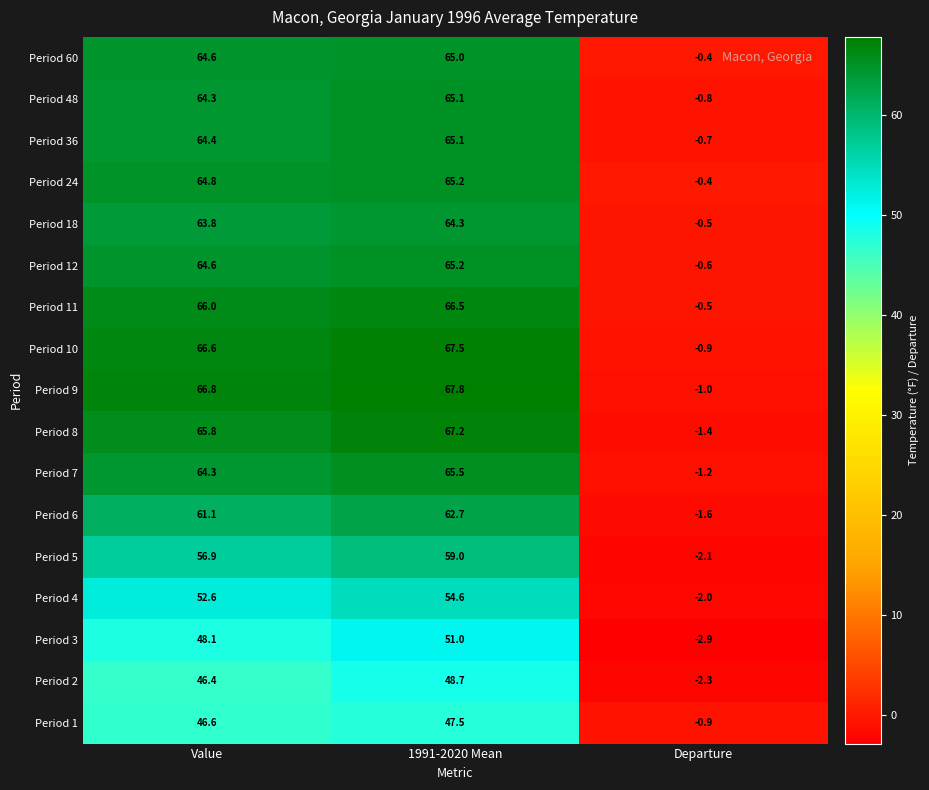

At which category does the chart reach its minimum across all series?

Departure